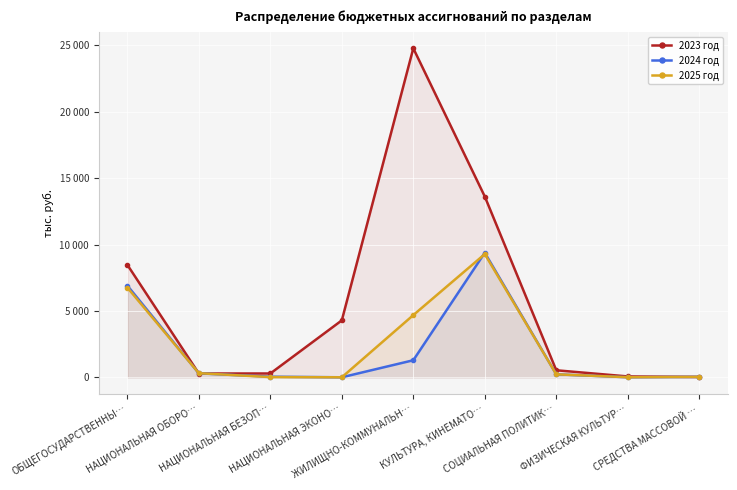

What is the total value across all series at ФИЗИЧЕСКАЯ КУЛЬТУР…?

89.4